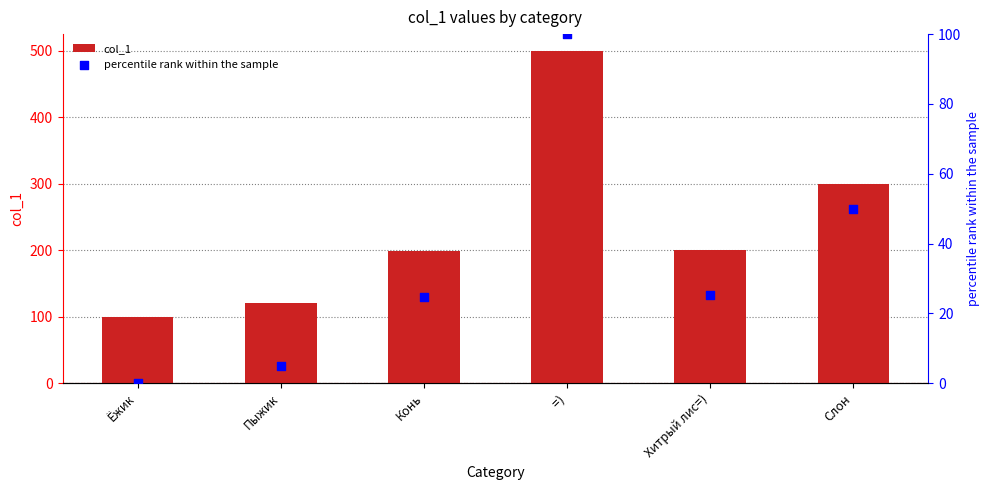

What is the total value across all series at Конь?

223.8